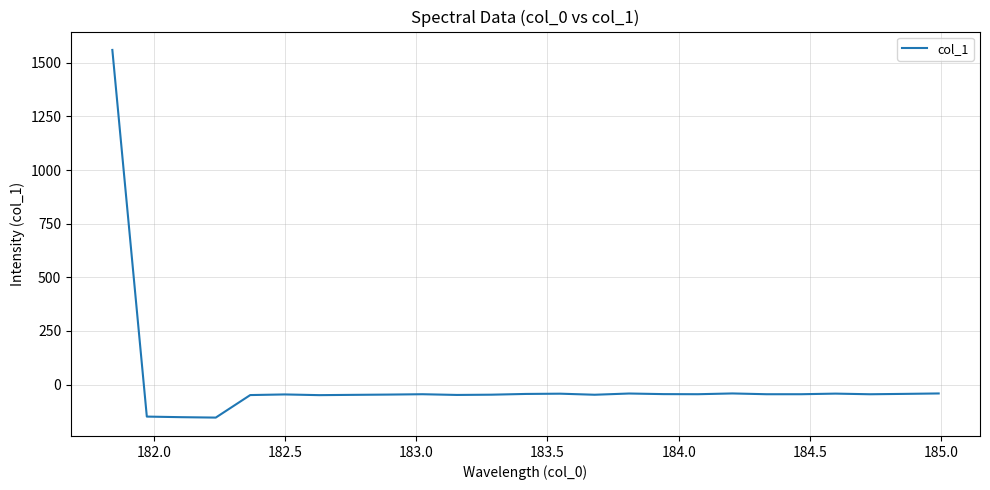

What is the maximum value shown in the chart?

1559.9